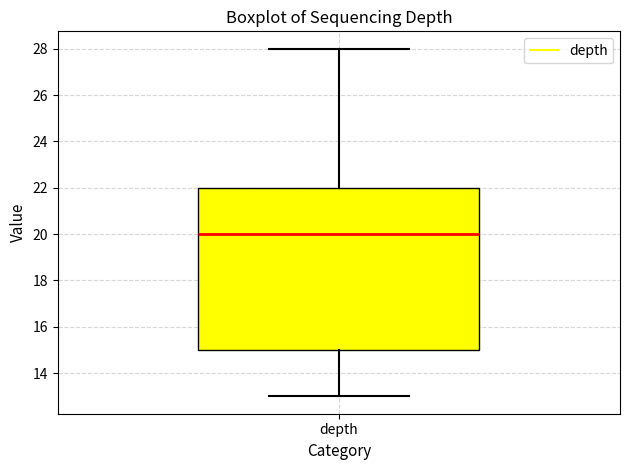

Where does the upper whisker of the box for depth end on the y-axis? The values are not printed on the chart, so give them approximately, as read against the axis.

28